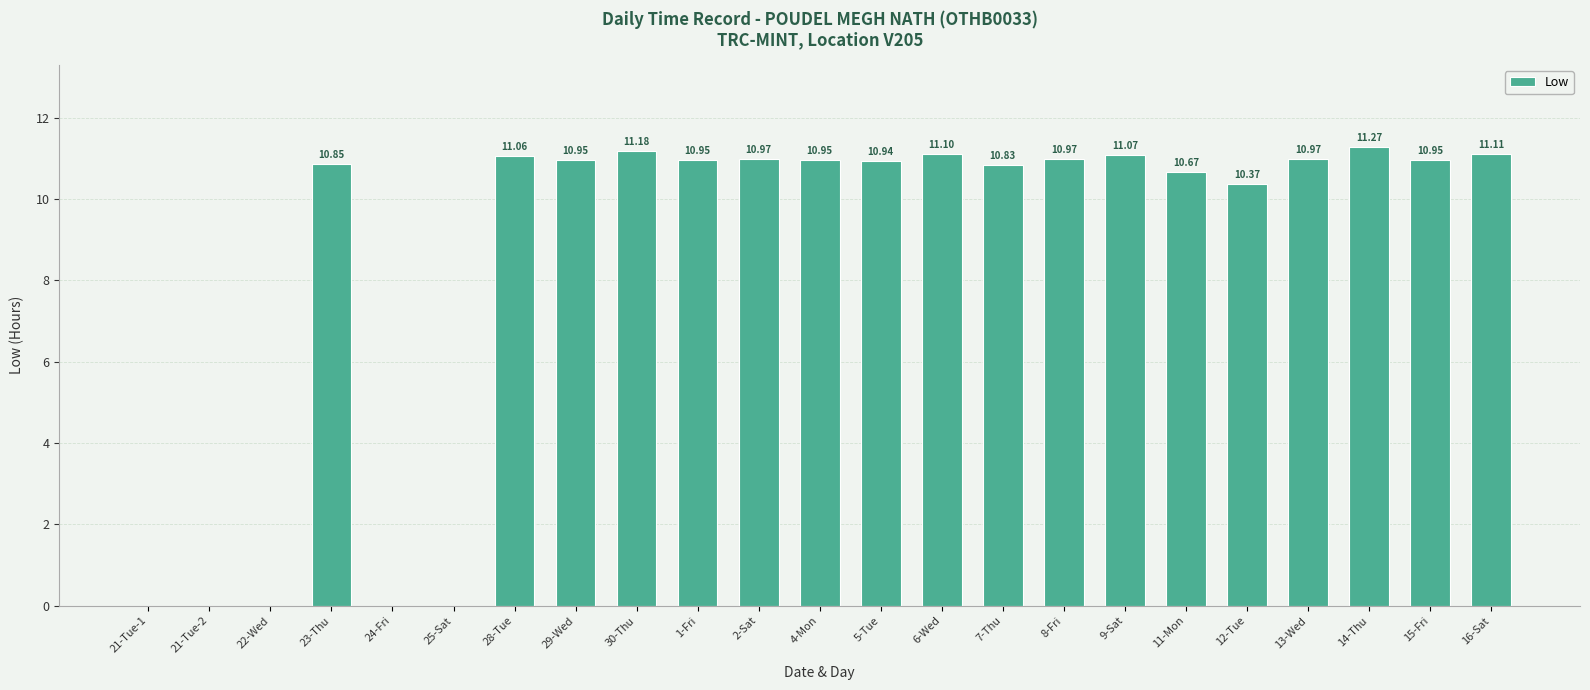

Between 11-Mon and 2-Sat, which is larger?

2-Sat